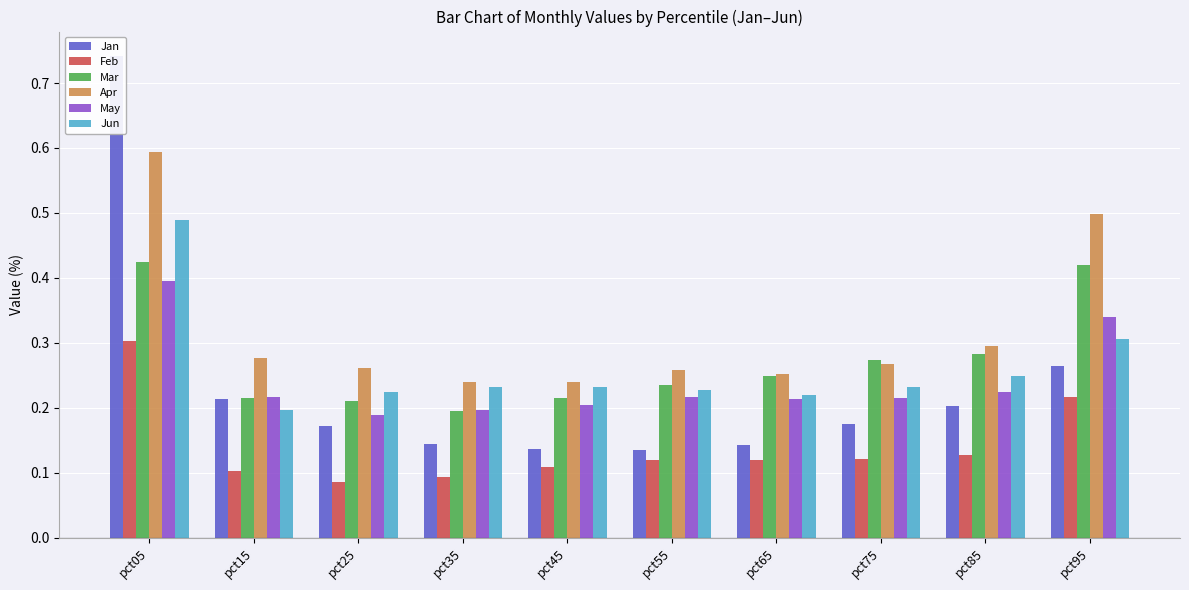

What are all the series names shown in the legend?

Jan, Feb, Mar, Apr, May, Jun